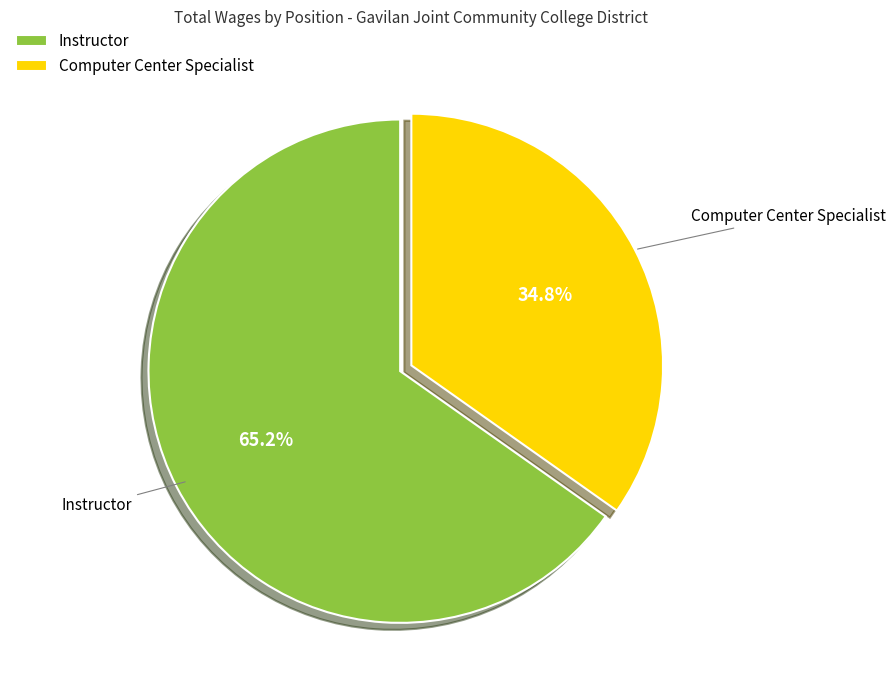

Is there a majority slice in this chart?

Yes